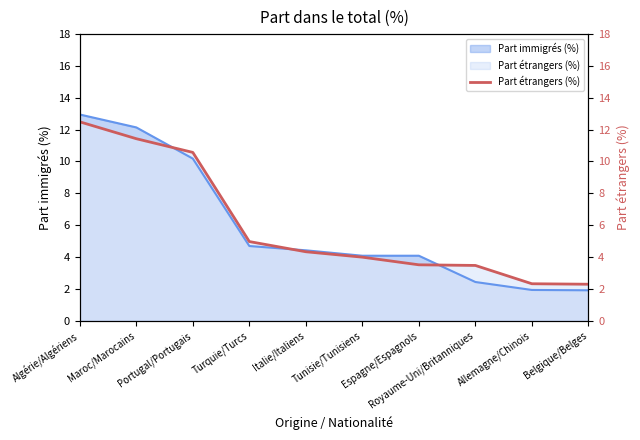

List the labels in order of value, largest first.

Algérie/Algériens, Maroc/Marocains, Portugal/Portugais, Turquie/Turcs, Italie/Italiens, Tunisie/Tunisiens, Espagne/Espagnols, Royaume-Uni/Britanniques, Allemagne/Chinois, Belgique/Belges